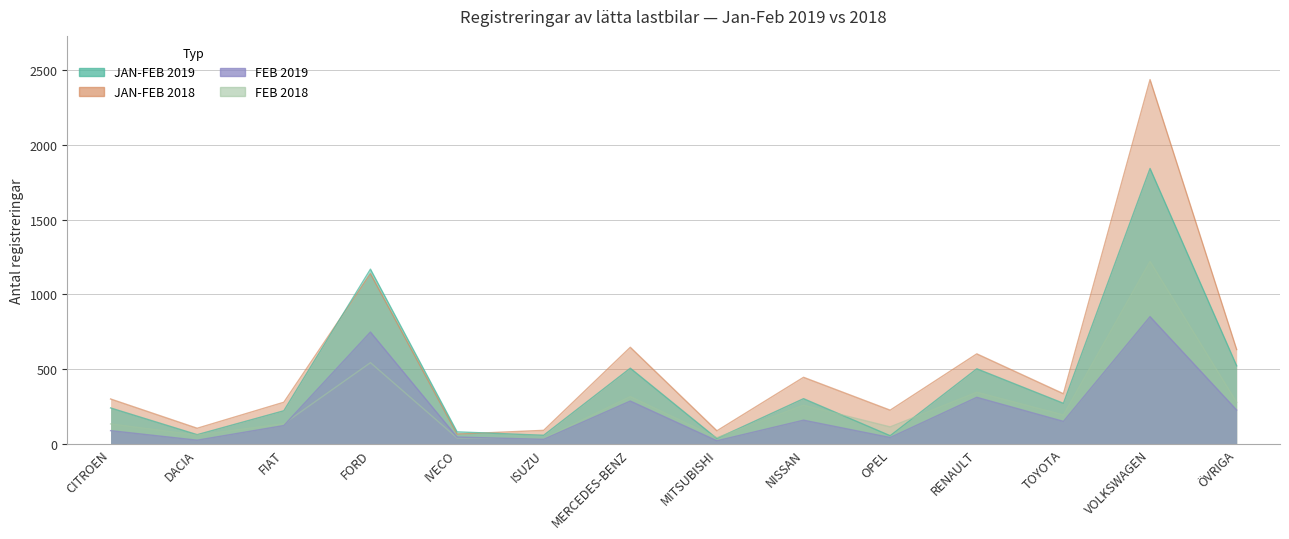

True or false: JAN-FEB 2018 and FEB 2018 cross at least once.

False